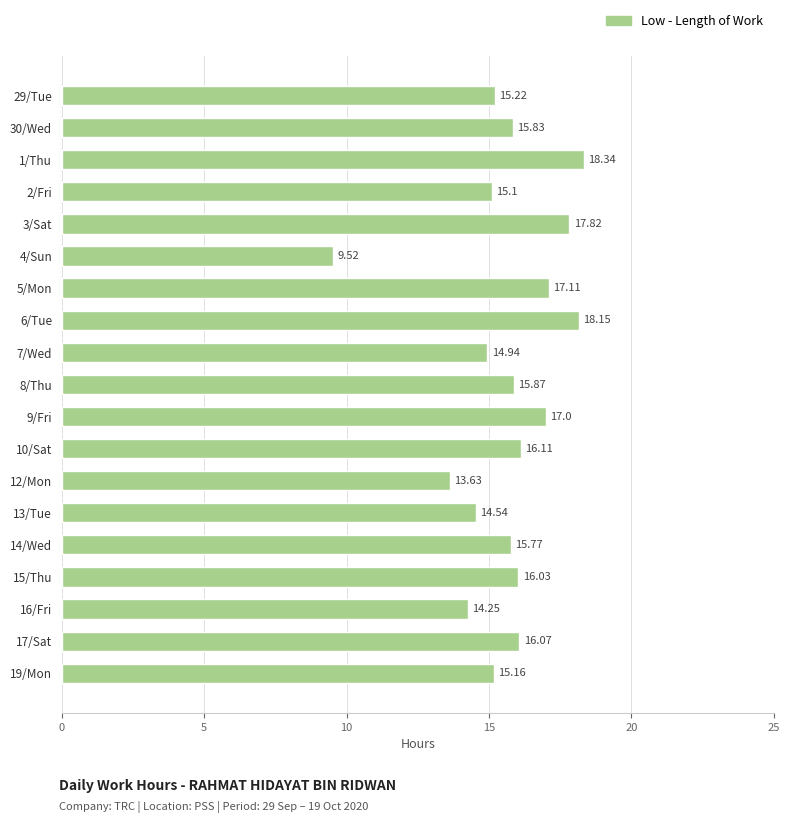

How many series are shown in this chart?

1